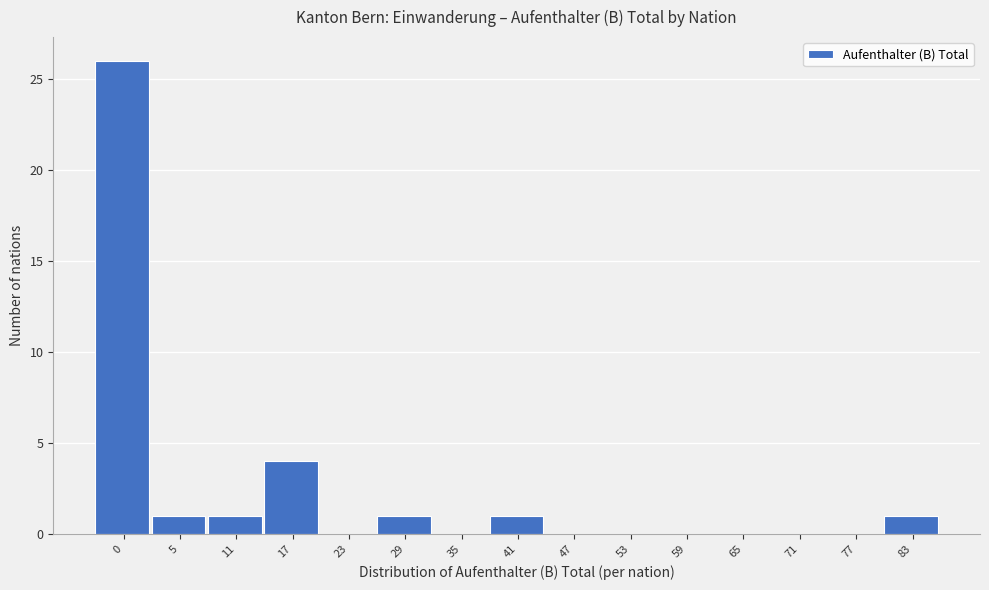

Reading right to left, list all the values displayed in this chart.

83=1	77=0	71=0	65=0	59=0	53=0	47=0	41=1	35=0	29=1	23=0	17=4	11=1	5=1	0=26